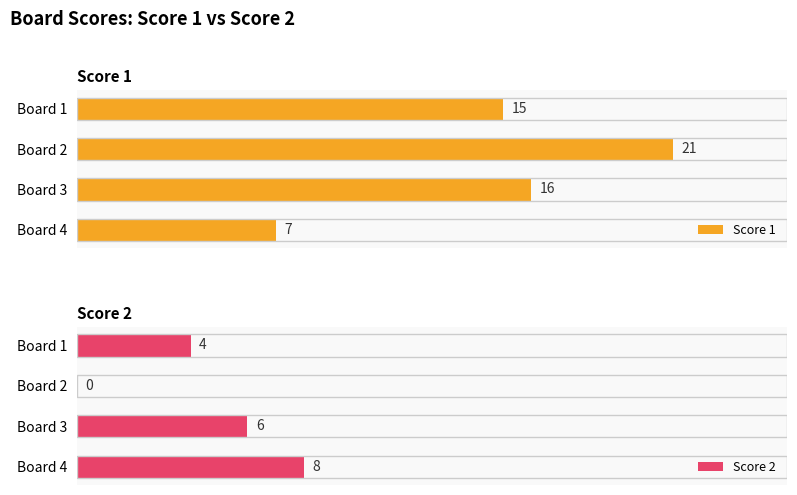

How many categories are shown in the chart?

4